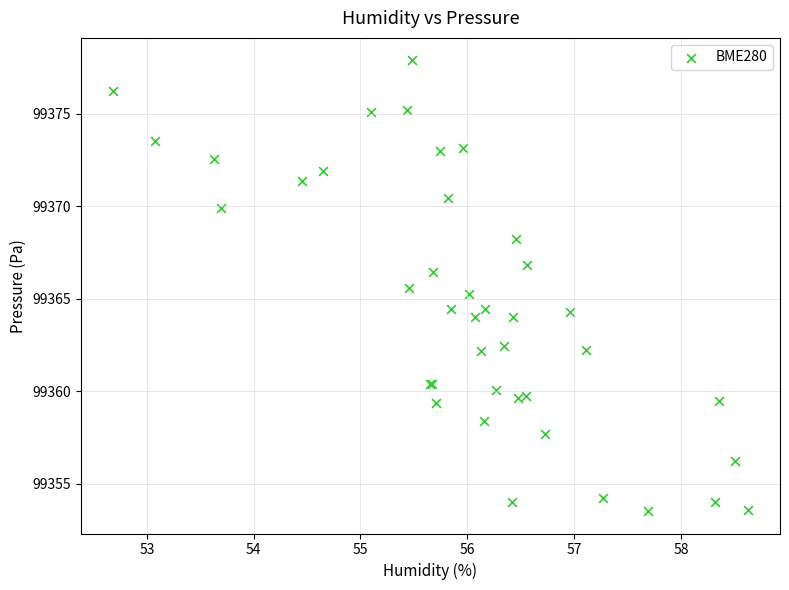

What Y value in the scatter plot is closest to 99365?

99365.3